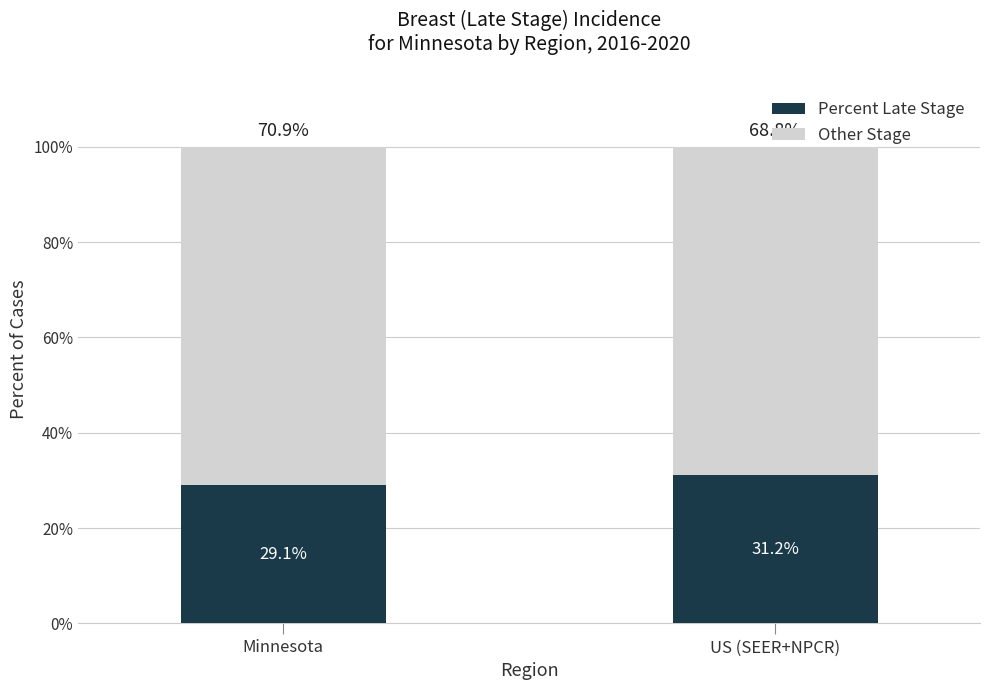

What is the approximate value of Percent Late Stage at Minnesota?

29.1